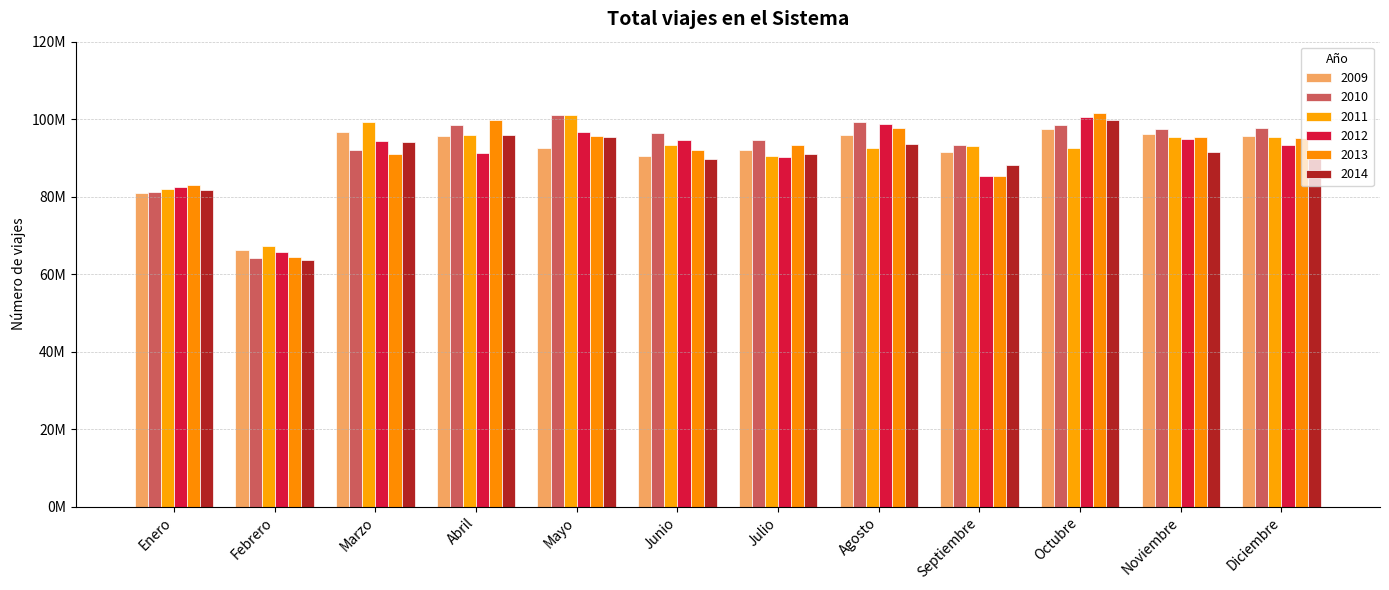

Are the bars horizontal?

No